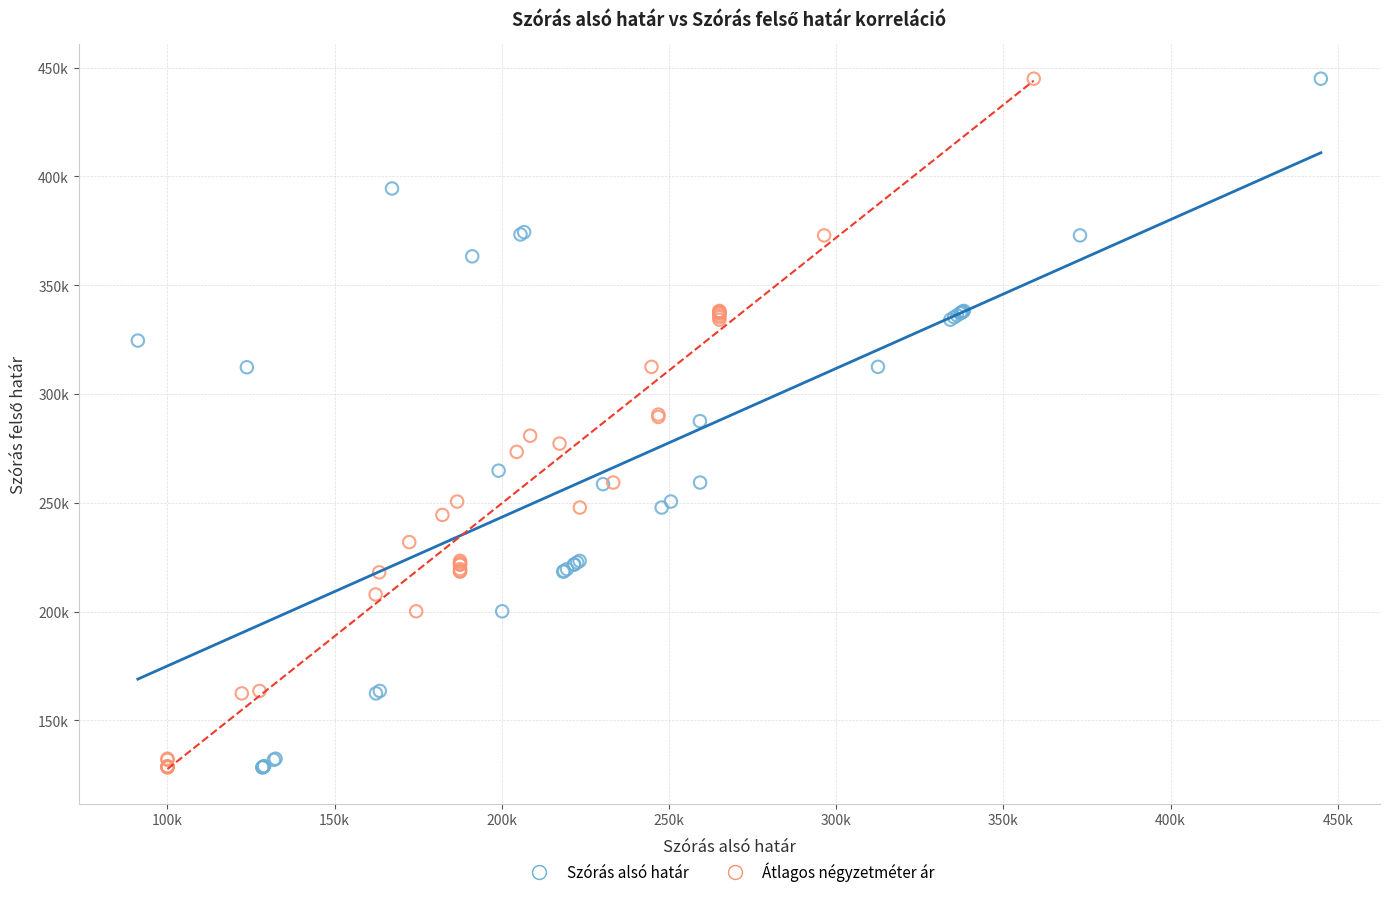

What are all the series names shown in the legend?

Szórás alsó határ, Átlagos négyzetméter ár